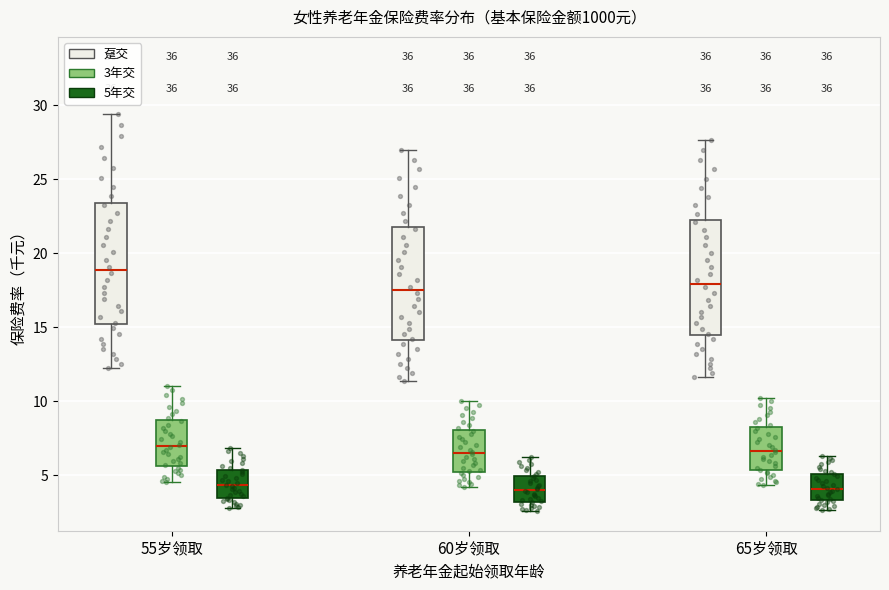

Where is the upper edge of the box for 55岁领取 (3年交) on the y-axis? The values are not printed on the chart, so give them approximately, as read against the axis.

8.5